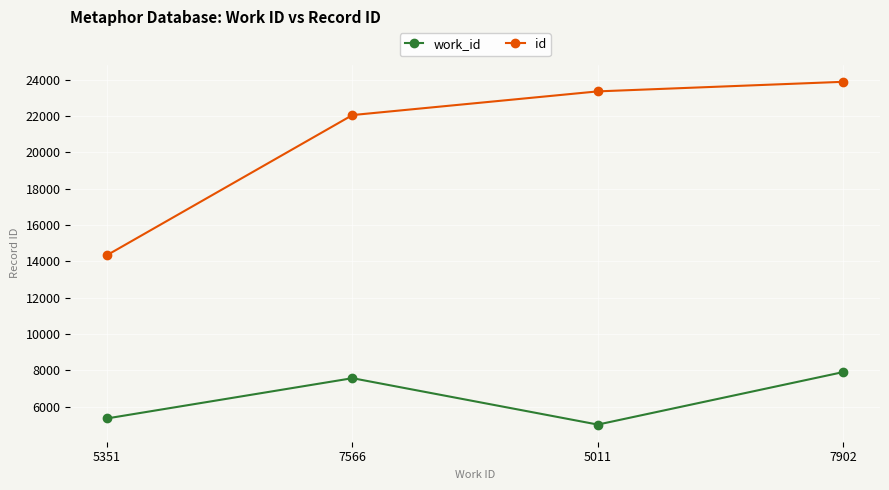

What position from the right is 5011?

2